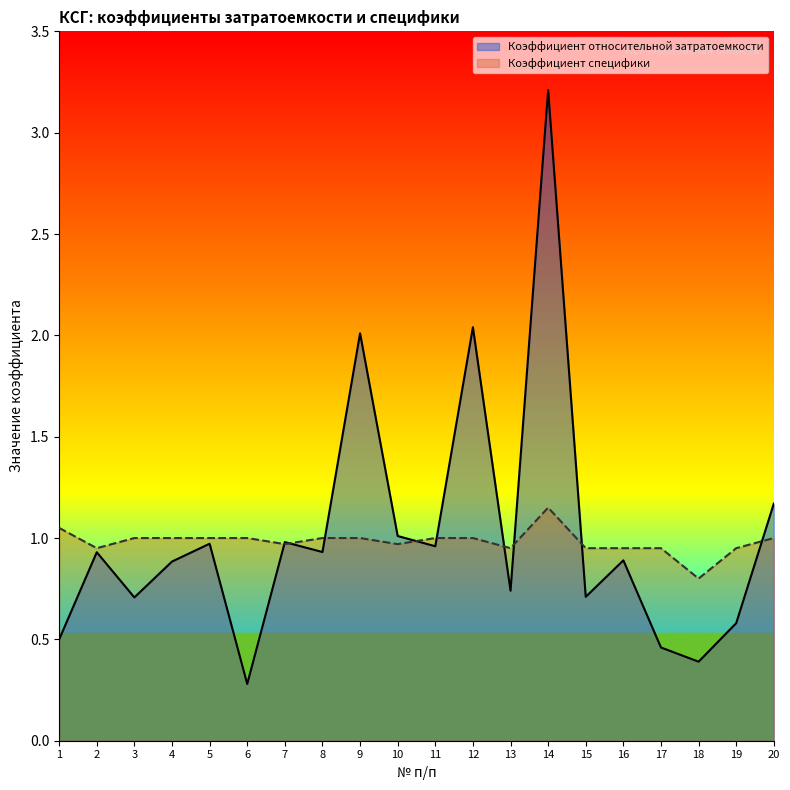

How many interior local valleys does the Коэффициент относительной затратоемкости series have?

7